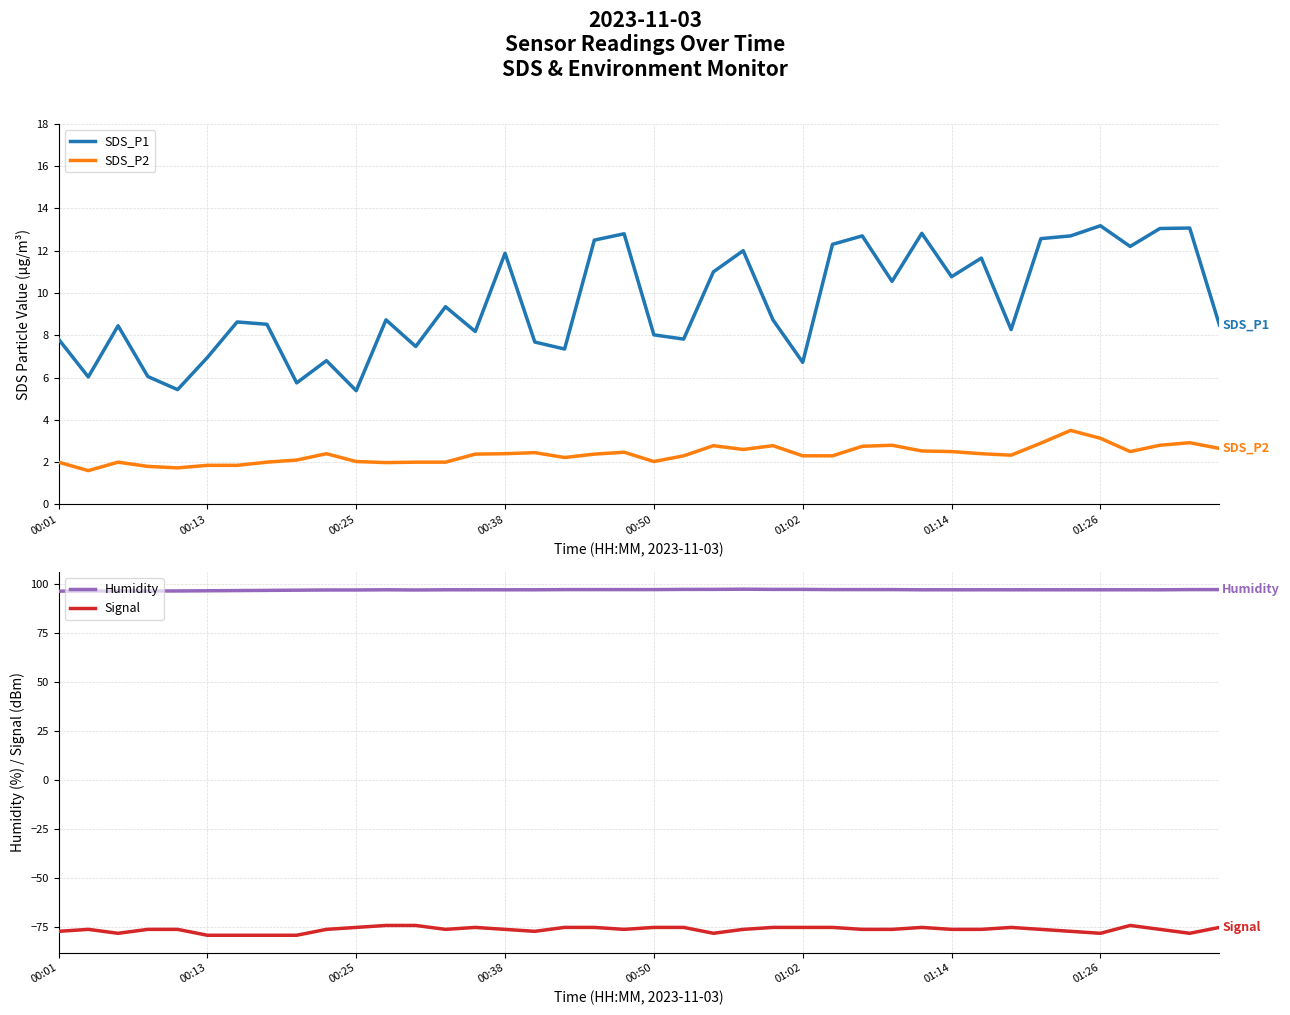

How many lines are shown in the chart?

4